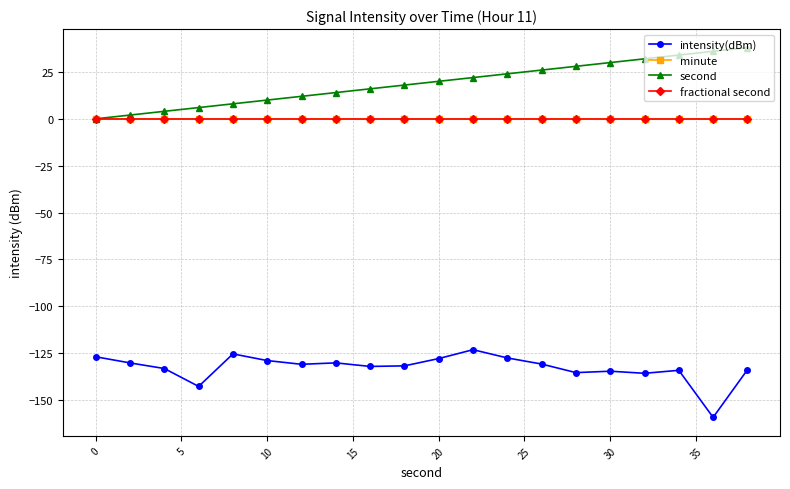

Is this an area chart (filled region under the line)?

No